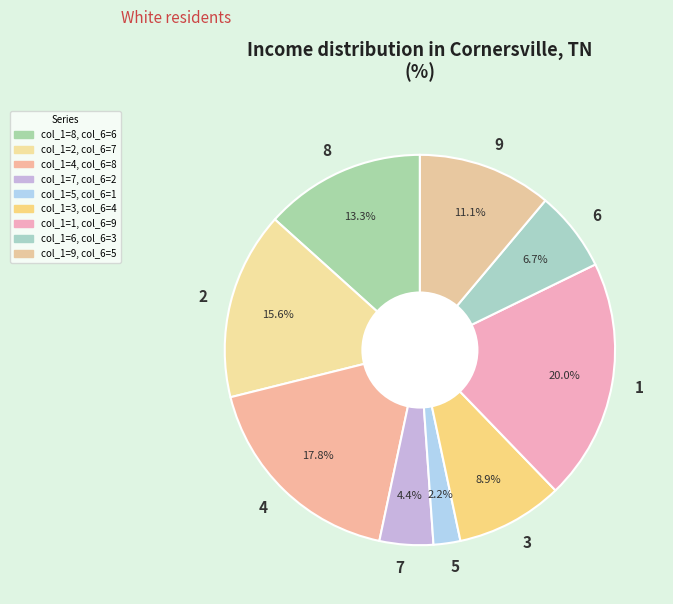

Between 9 and 5, which is larger?

9